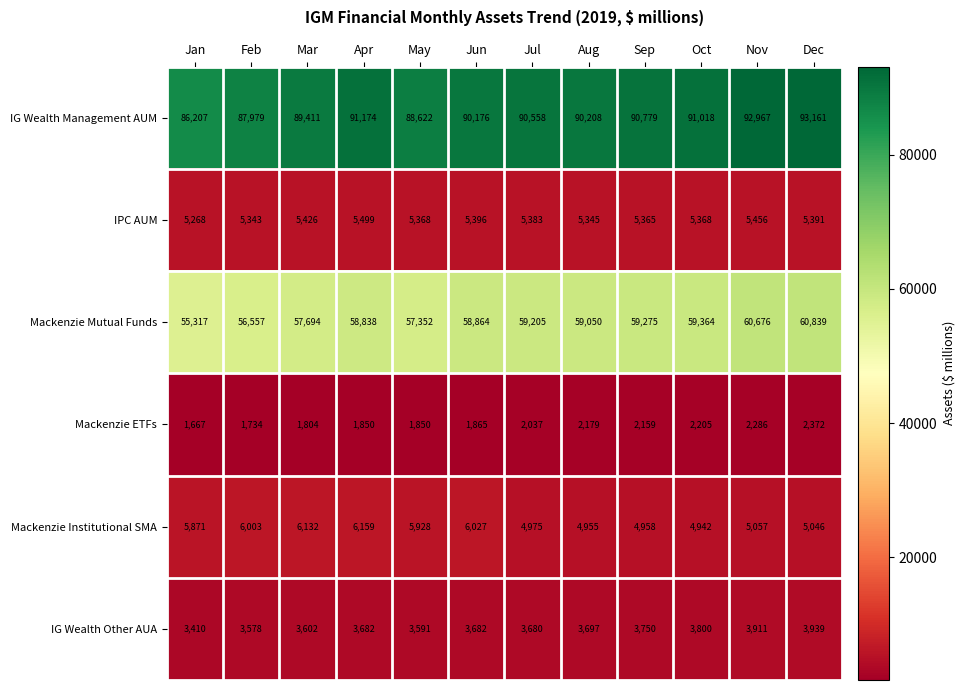

How many distinct data groups are displayed?

6